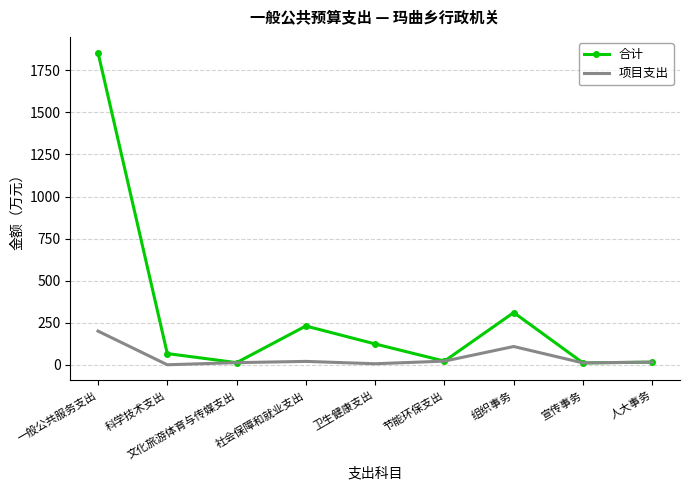

List the series in order of their overall mean, highest first.

合计, 项目支出